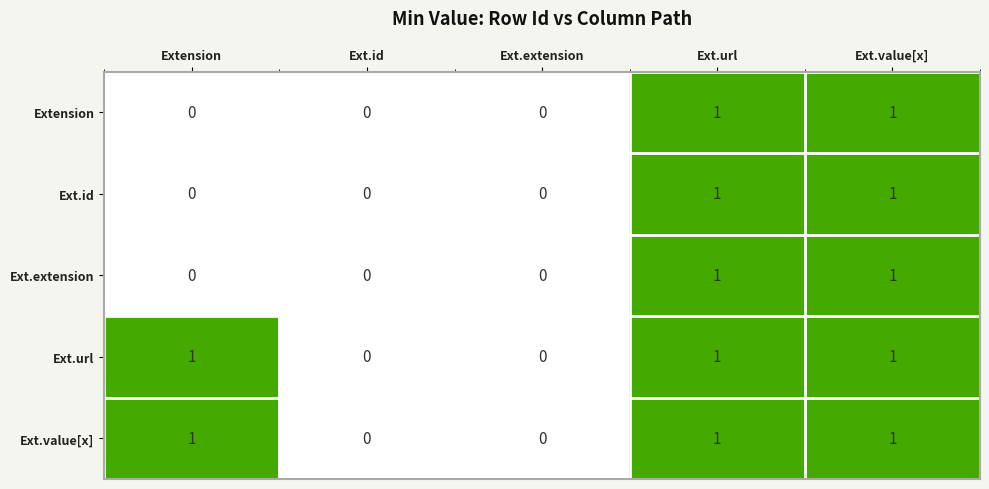

Count the Ext.url values in the range 0 to 1.

5